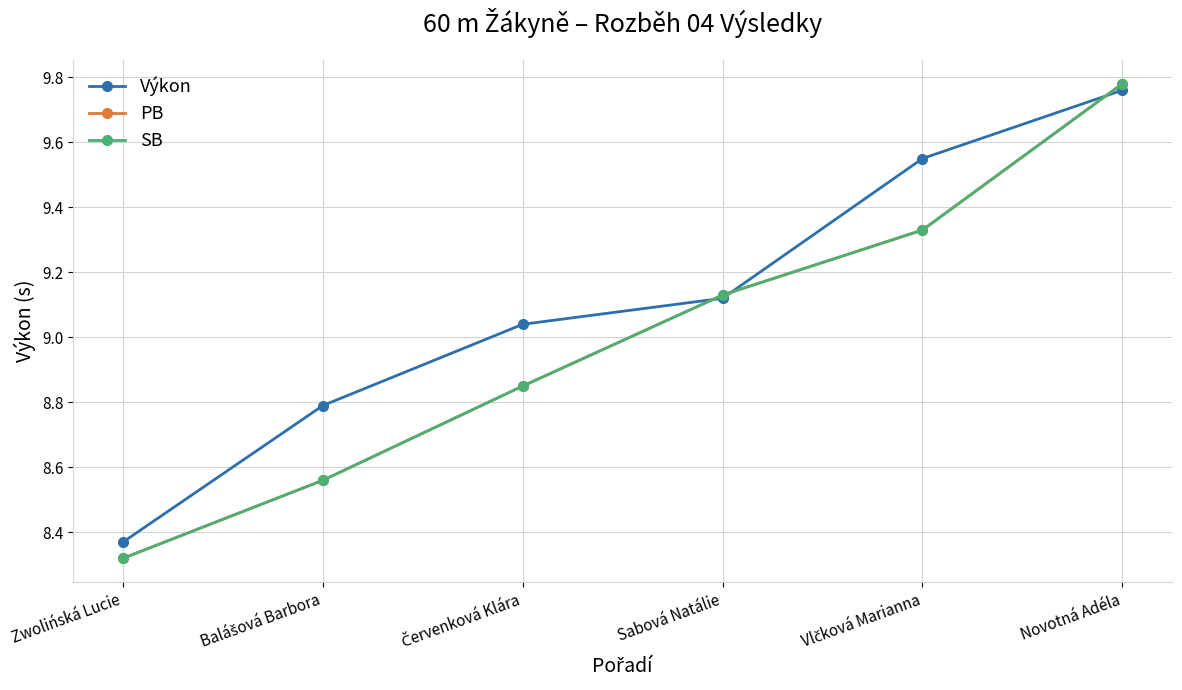

Does the chart have visible grid lines?

Yes